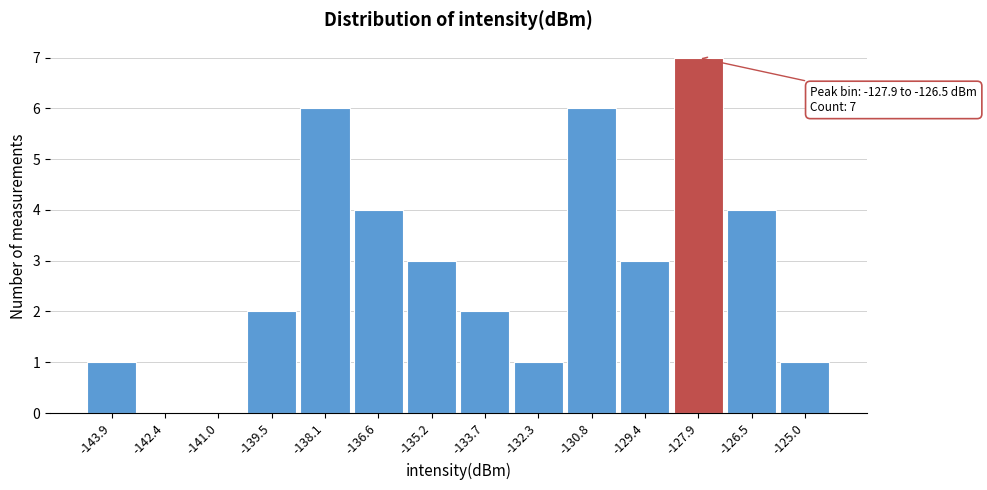

Reading left to right, extract all data points from this chart.

-143.9=1	-142.4=0	-141.0=0	-139.5=2	-138.1=6	-136.6=4	-135.2=3	-133.7=2	-132.3=1	-130.8=6	-129.4=3	-127.9=7	-126.5=4	-125.0=1